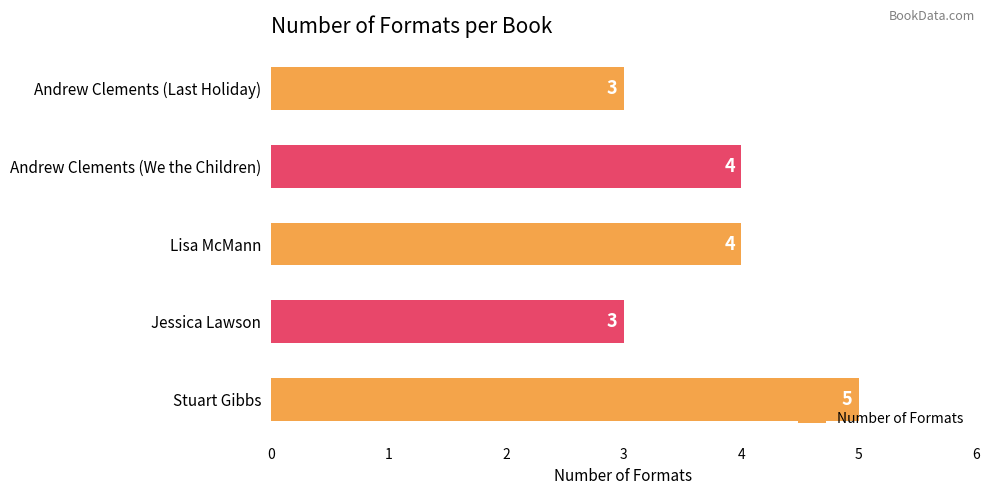

Count the number of data series in this chart.

1